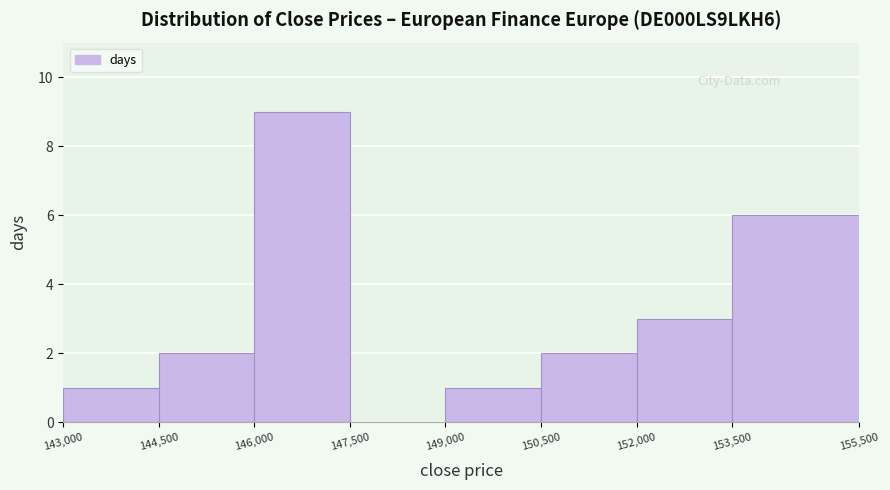

Reading left to right, transcribe this chart: for each bar, give the range it covers on the x-axis and its height. The values are not printed on the chart, so give them approximately, as read against the axis.

143,000 to 144,500: 1
144,500 to 146,000: 2
146,000 to 147,500: 9
147,500 to 149,000: 0
149,000 to 150,500: 1
150,500 to 152,000: 2
152,000 to 153,500: 3
153,500 to 155,500: 6